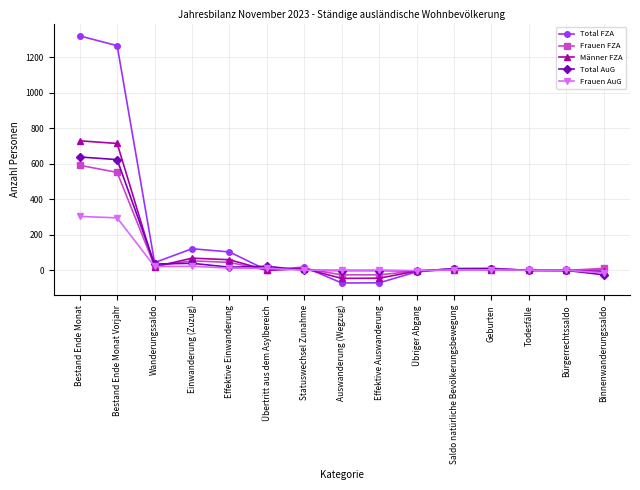

At which label does Total FZA reach its peak?

Bestand Ende Monat